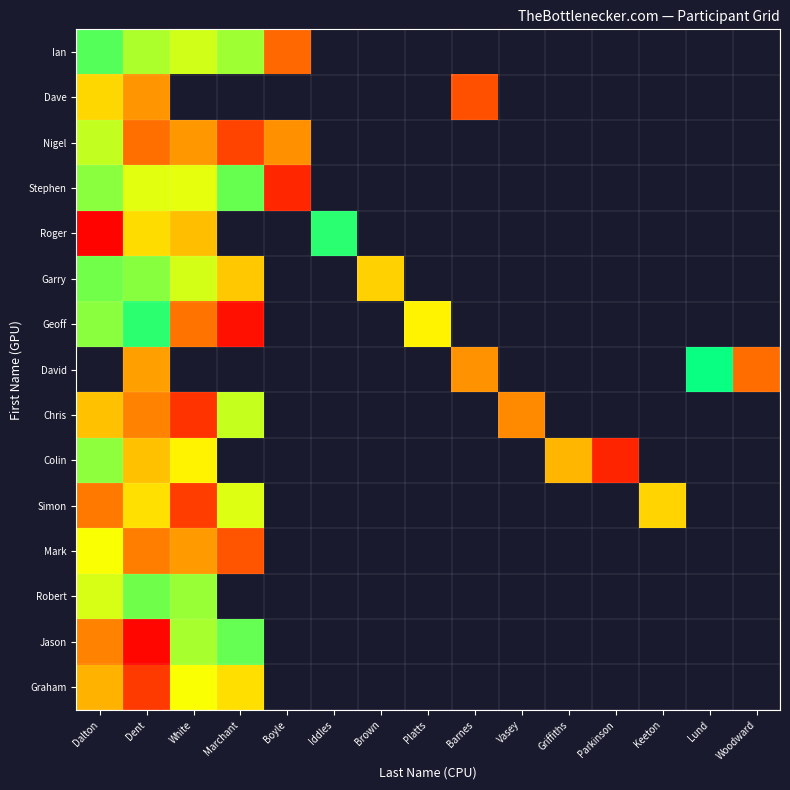

What is the greatest value displayed?

1.0